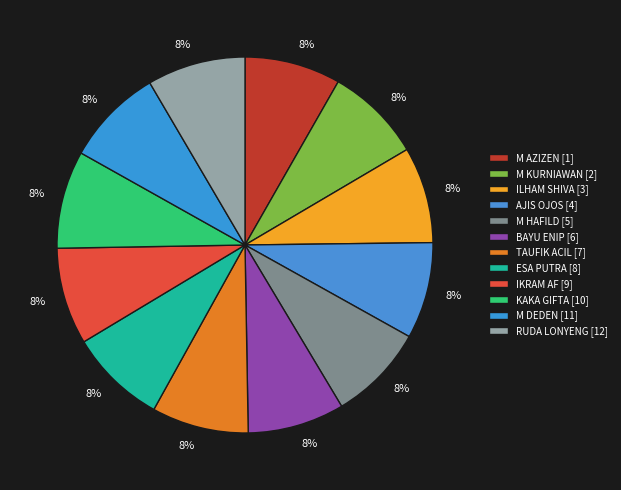

Count the number of slices in the pie.

12